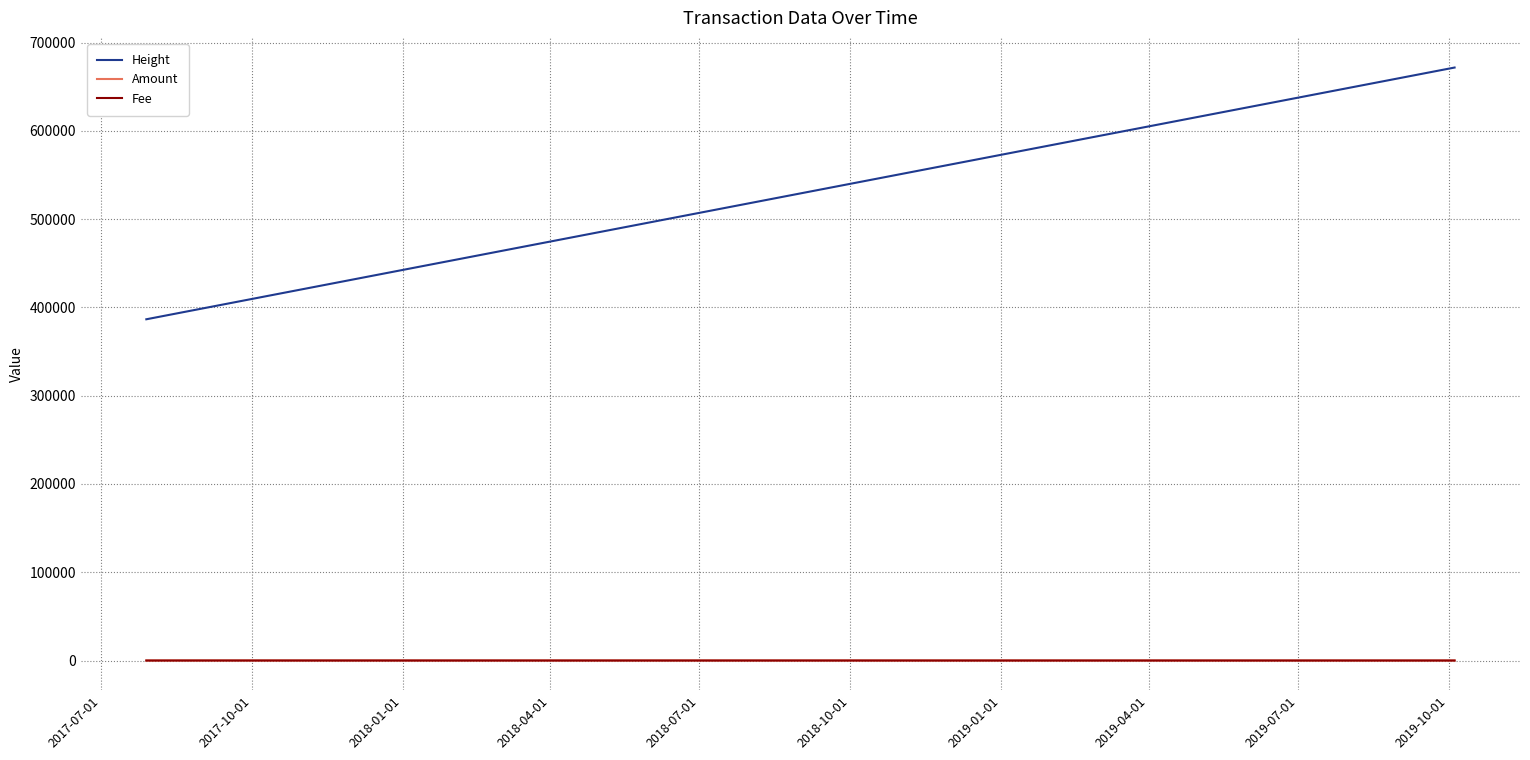

What are all the series names shown in the legend?

Height, Amount, Fee